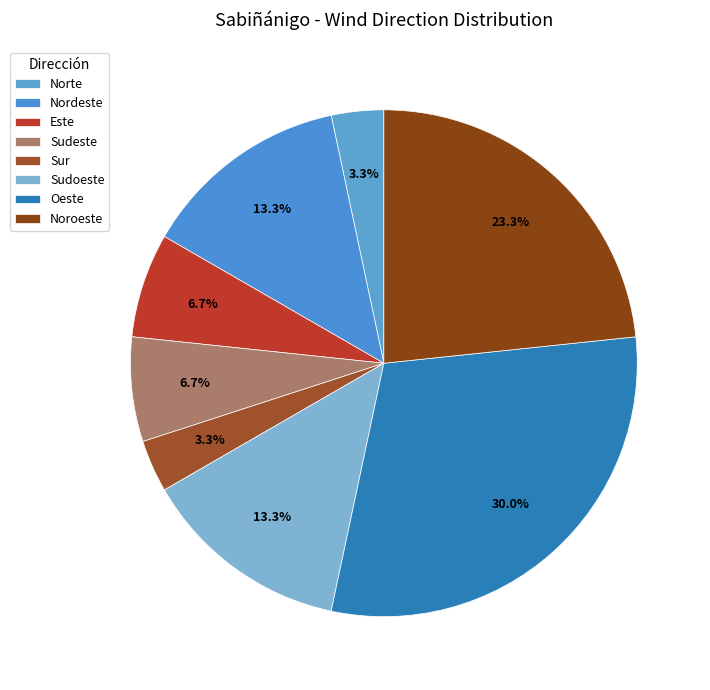

How many segments does this pie chart have?

8